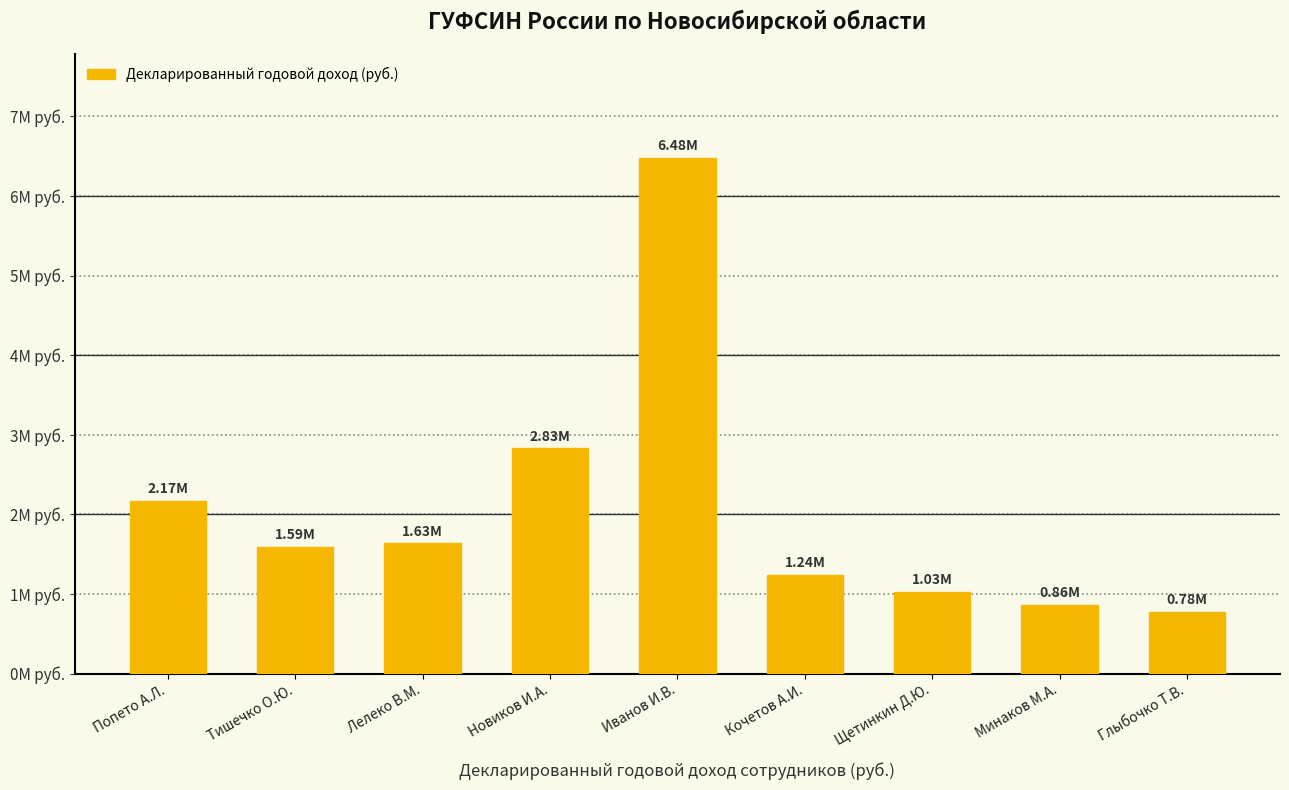

True or false: the data shows 2883166.4 at Лелеко В.М..

False